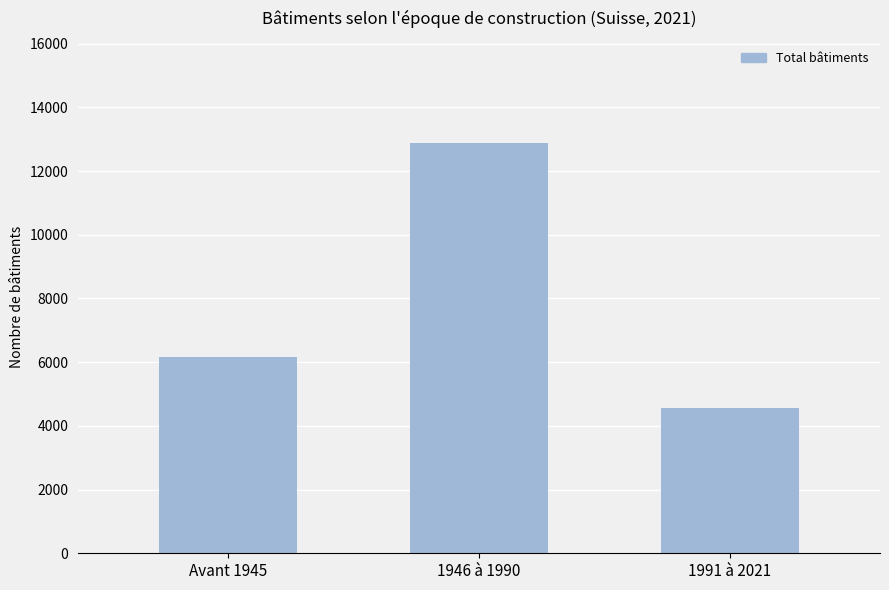

What is the maximum value shown in the chart?

12871